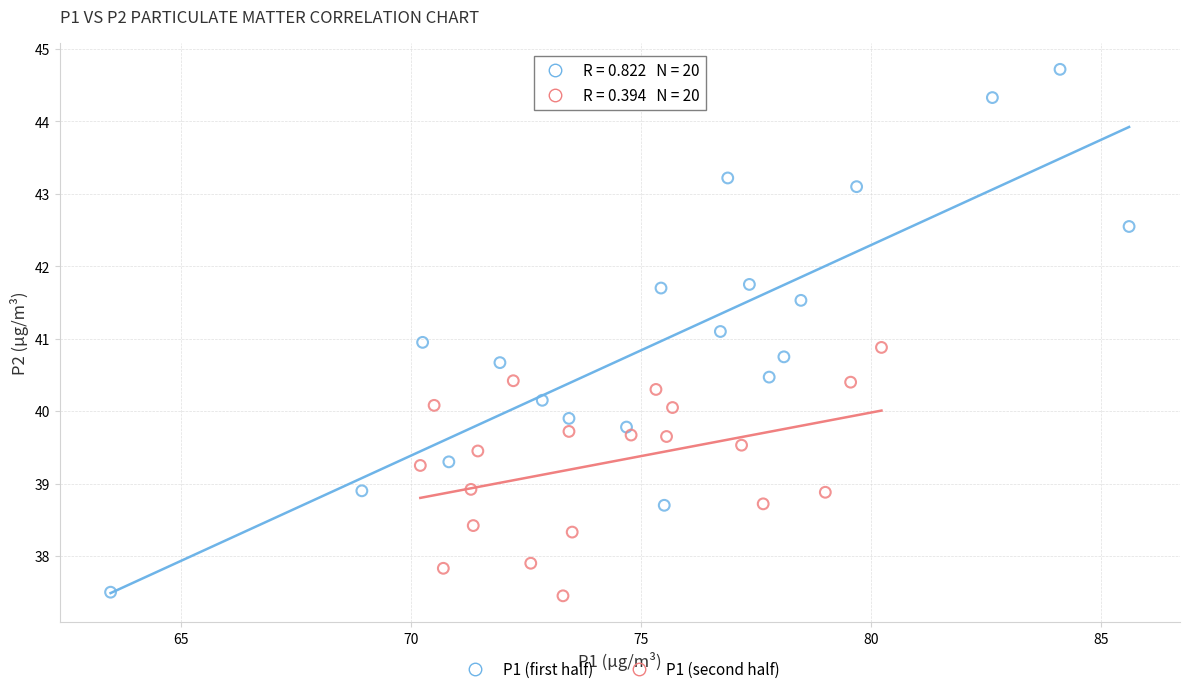

Which series has the widest spread of Y values?

P1 (first half)